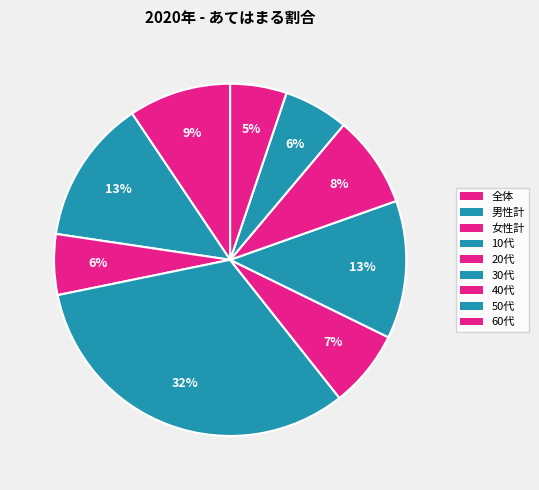

To the nearest percent, what is the average slice percentage?

11%